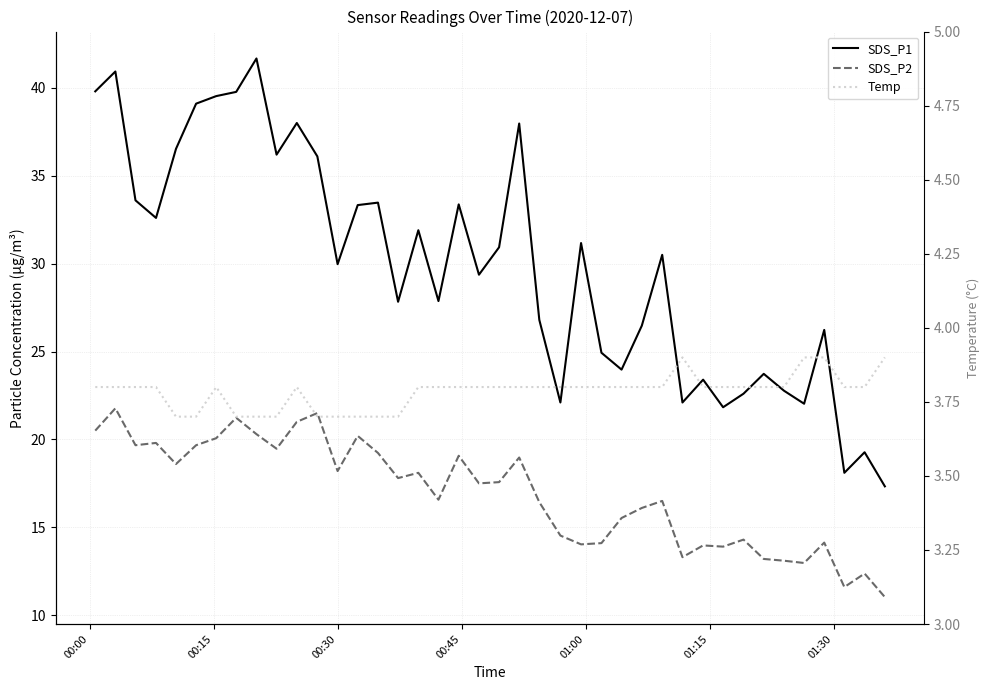

At 00:15, list the series in order from smallest to largest.

Temp, SDS_P2, SDS_P1